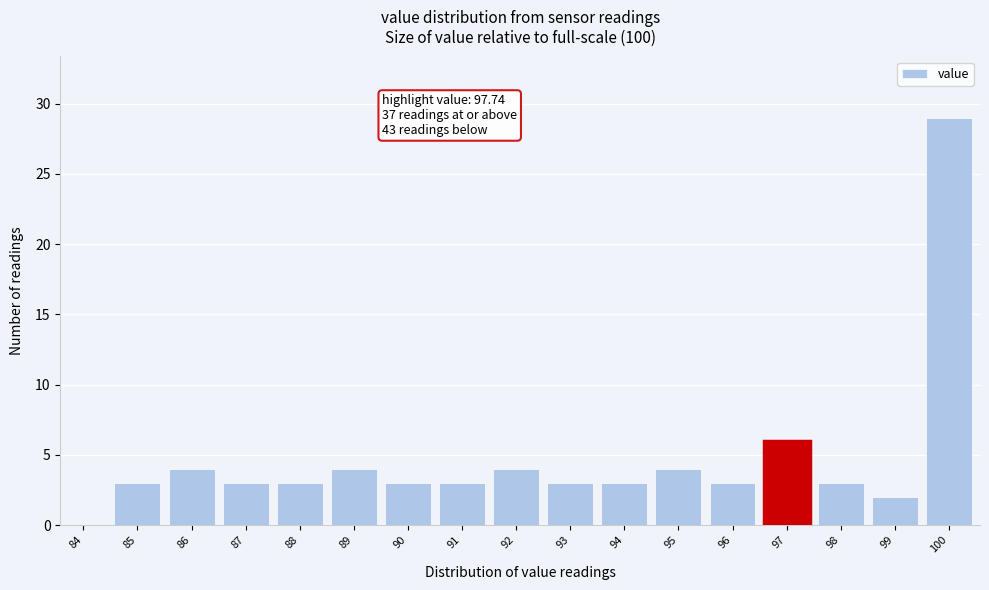

Reading left to right, what are all the values shown in this chart?

84=0	85=3	86=4	87=3	88=3	89=4	90=3	91=3	92=4	93=3	94=3	95=4	96=3	97=6	98=3	99=2	100=29